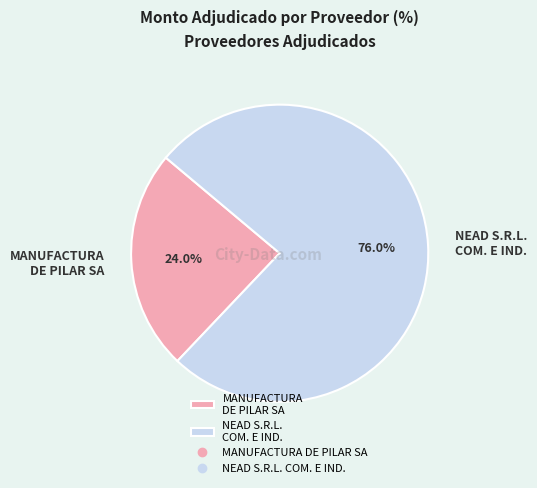

Which has a higher value, MANUFACTURA DE PILAR SA or NEAD S.R.L. COM. E IND.?

NEAD S.R.L. COM. E IND.